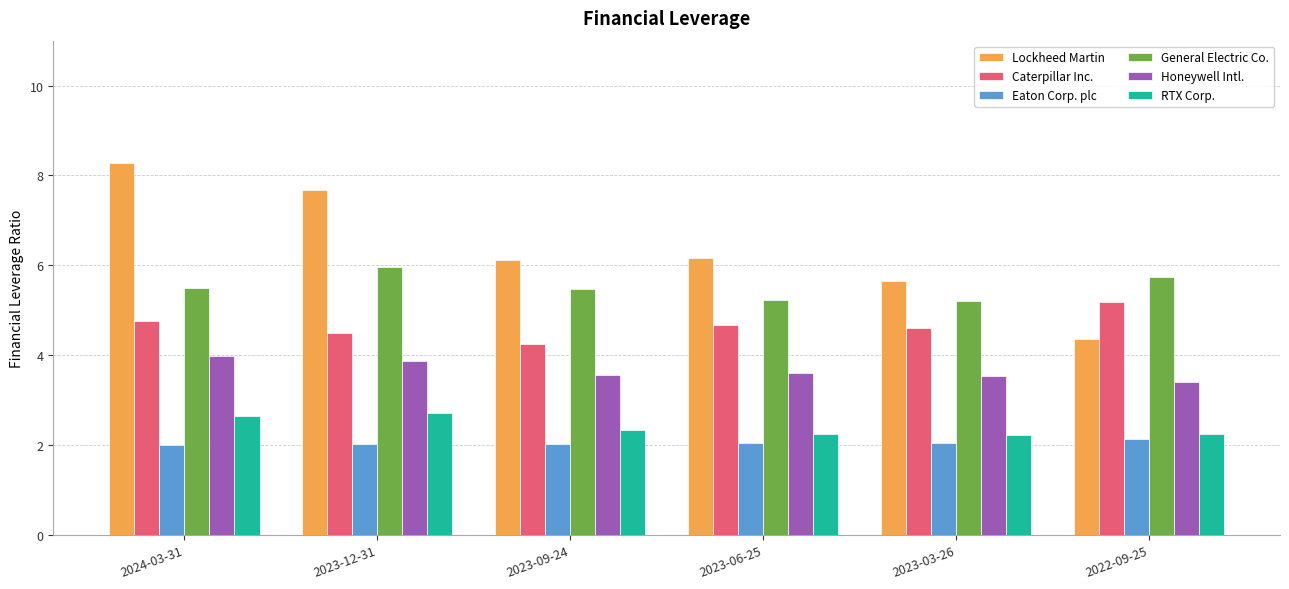

At how many categories does at least one series exceed 5?

6